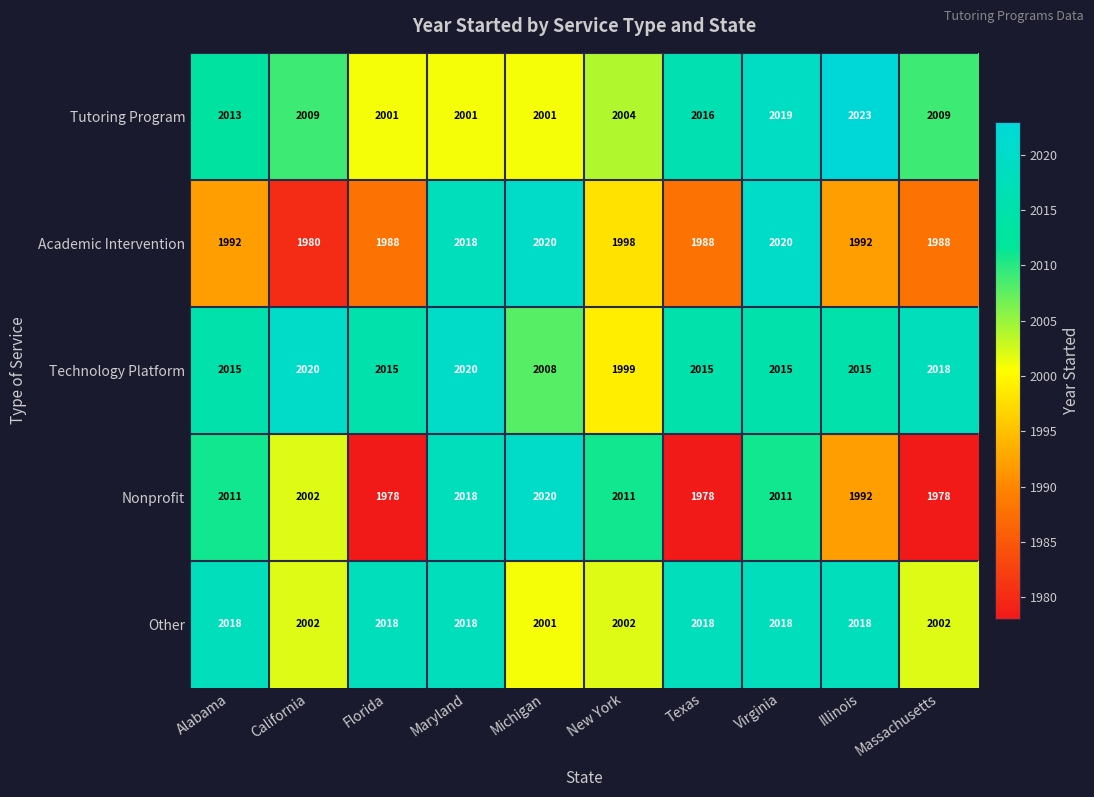

The Other series shows 2751 at Michigan. True or false?

False